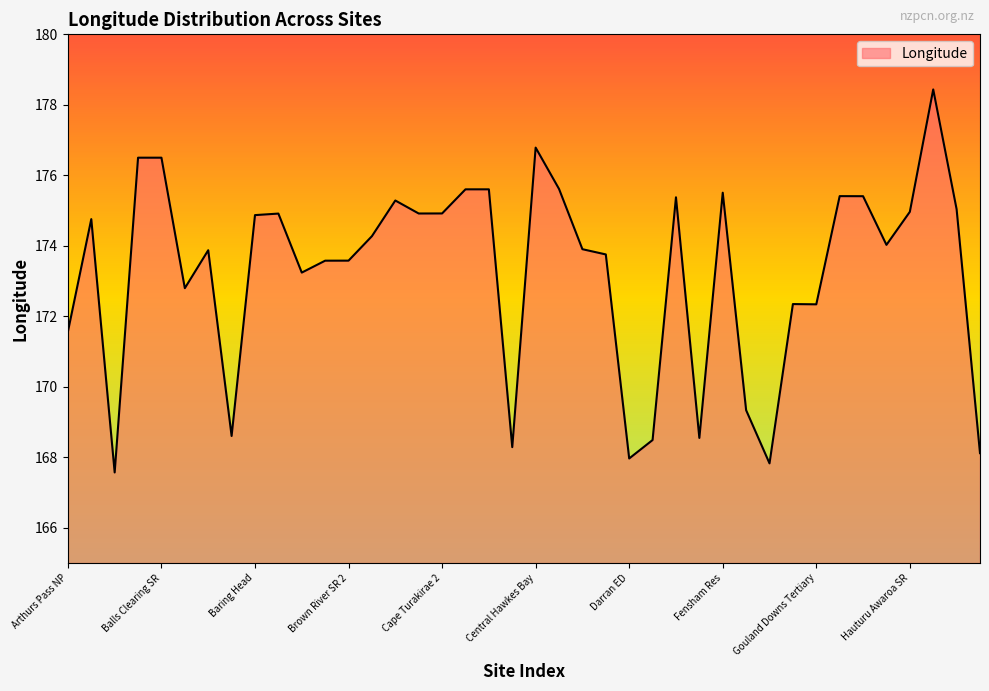

Does the chart display data point markers on the line(s)?

No